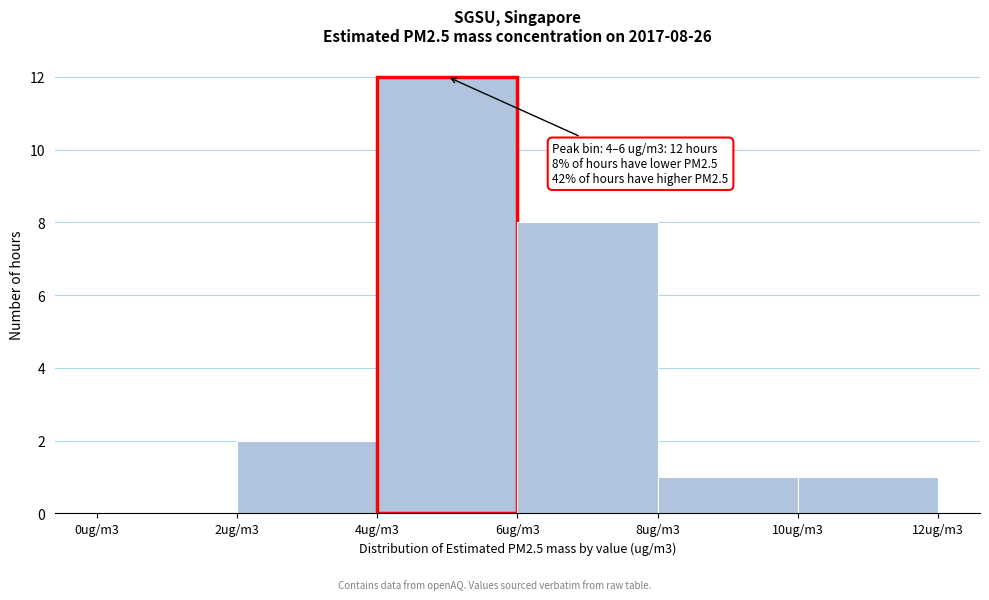

Reading left to right, transcribe all the data shown in this chart.

0ug/m3=0	2ug/m3=2	4ug/m3=12	6ug/m3=8	8ug/m3=1	10ug/m3=1